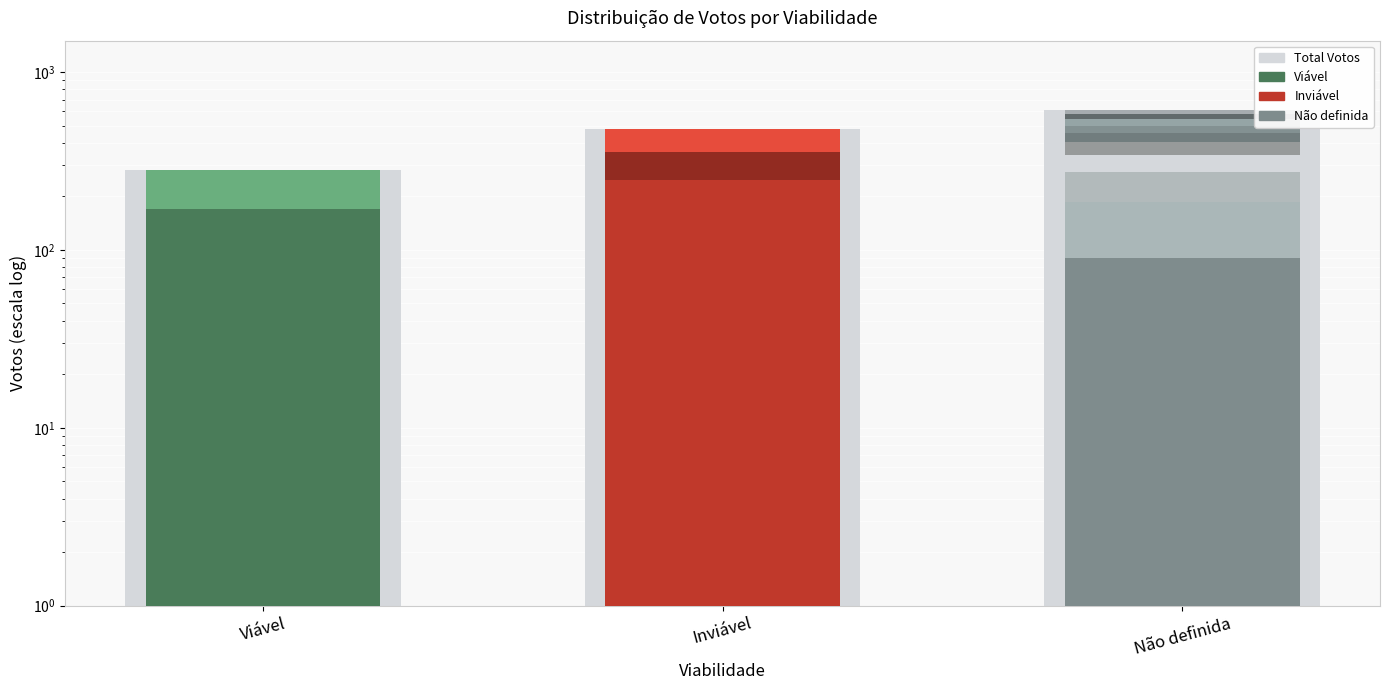

Rank the categories by value from lowest to highest.

Viável, Inviável, Não definida